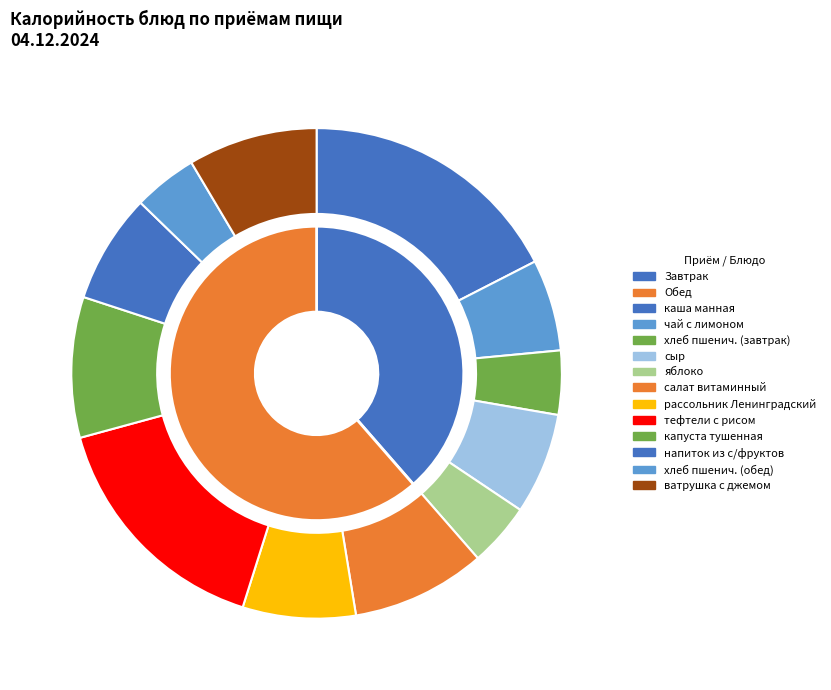

The яблоко slice represents 10% of the pie. True or false?

False